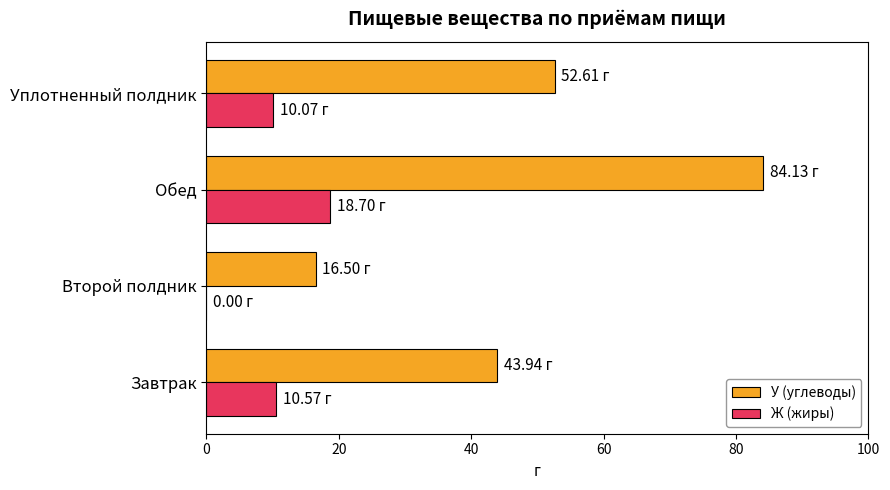

What is the total value across all series at Обед?

102.8